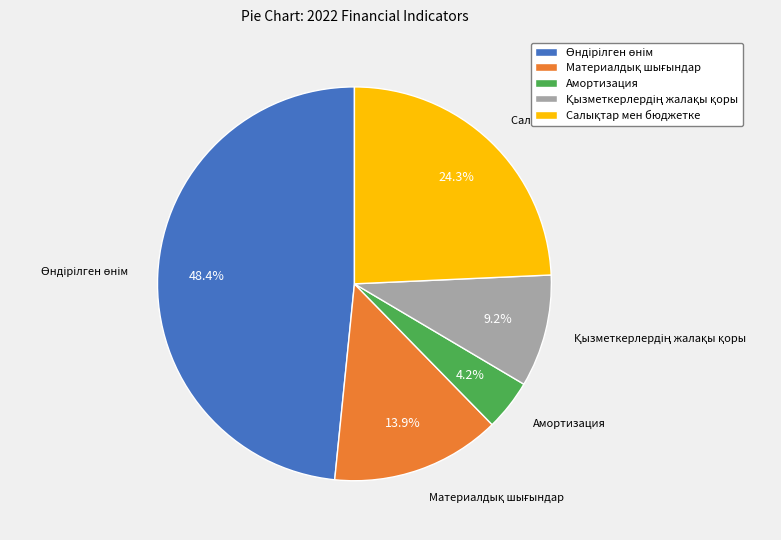

To the nearest percent, what is the average slice percentage?

20%